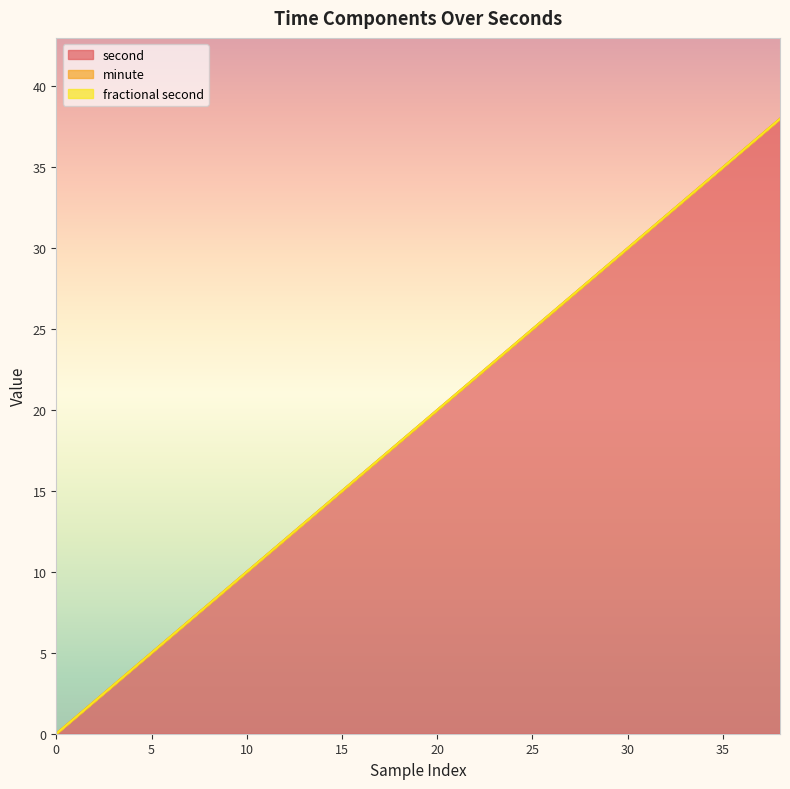

The minute series shows 0 at 34. True or false?

True